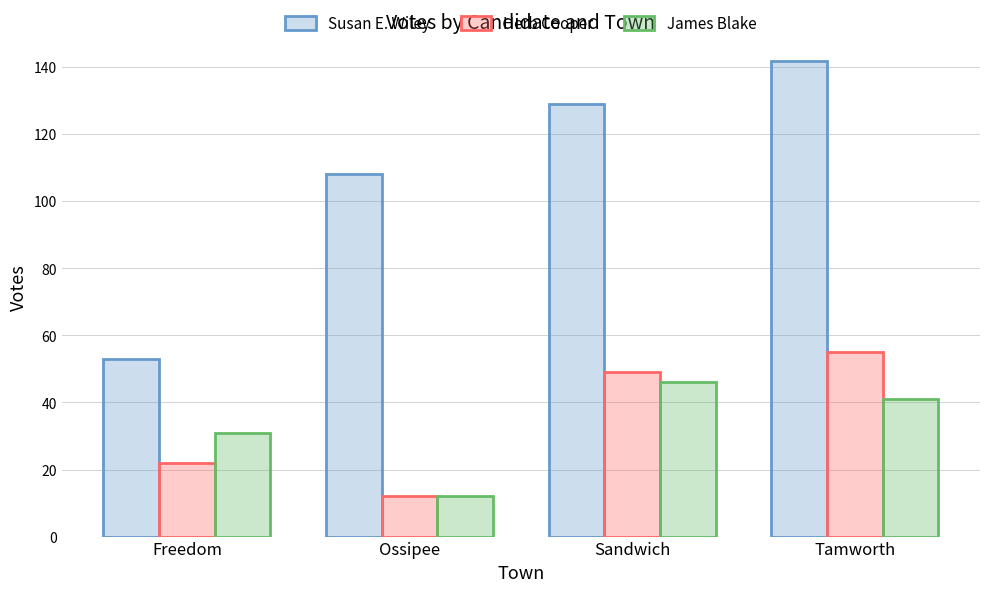

How many series are shown in this chart?

3